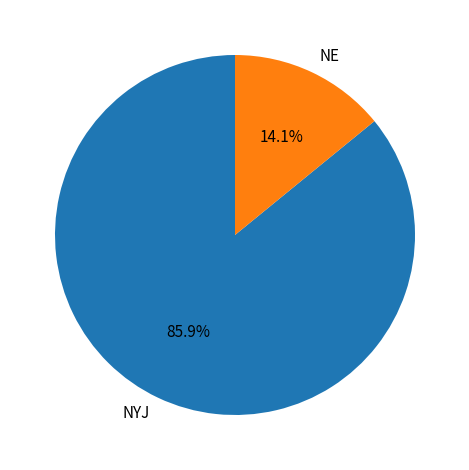

How much of the chart is everything except NE?

85.9%